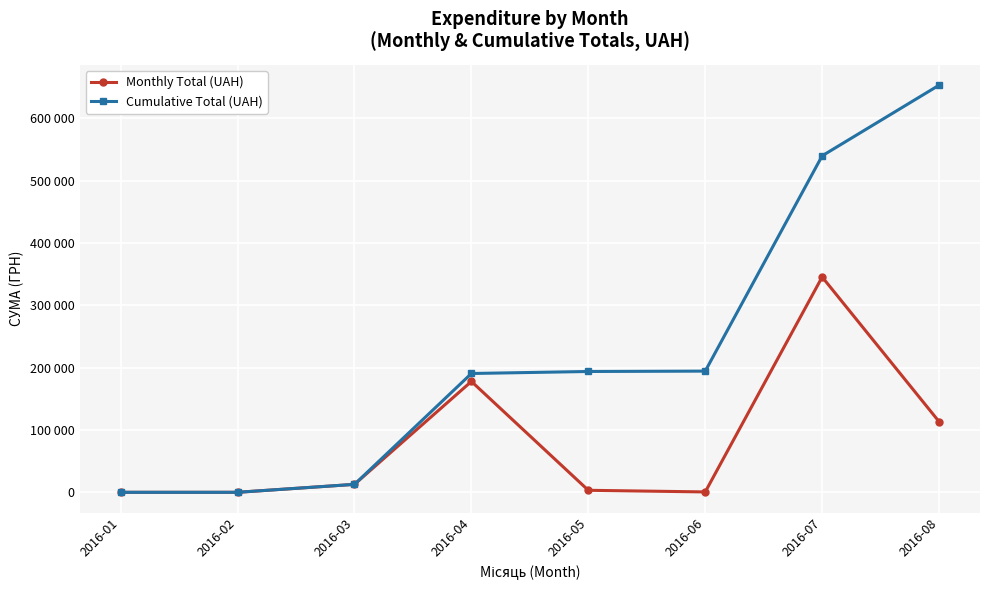

At which label is Cumulative Total (UAH) closest to 326730?

2016-06